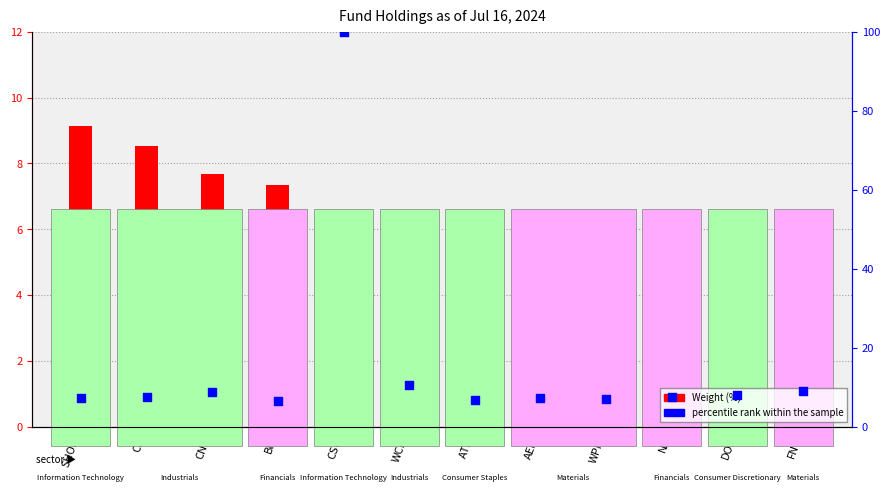

What are all the series names shown in the legend?

Weight (%), percentile rank within the sample